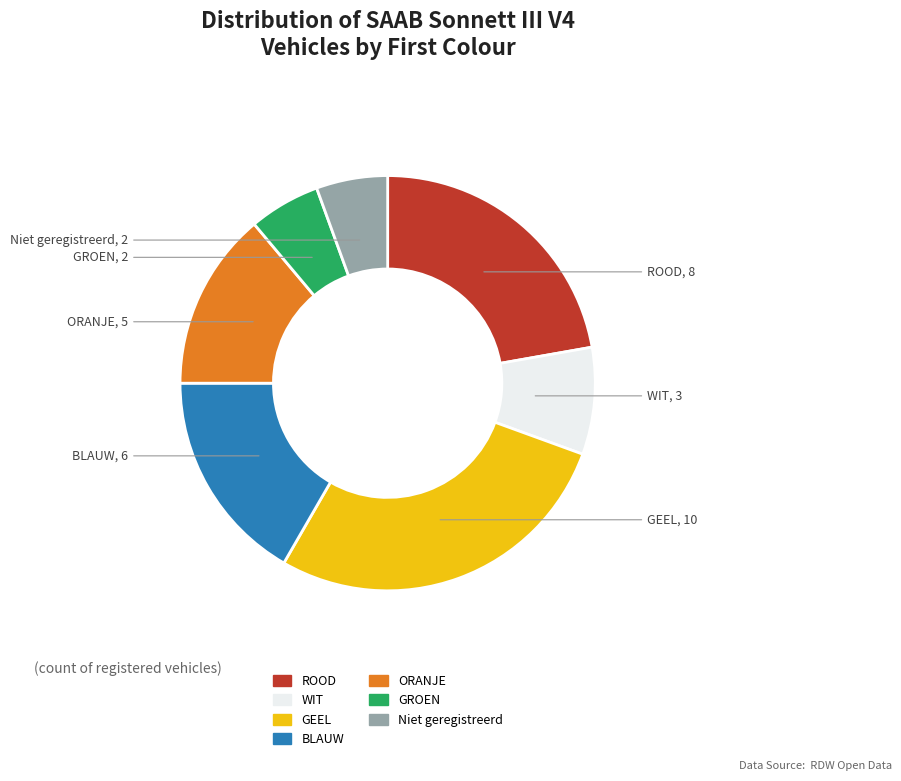

Is there a majority slice in this chart?

No